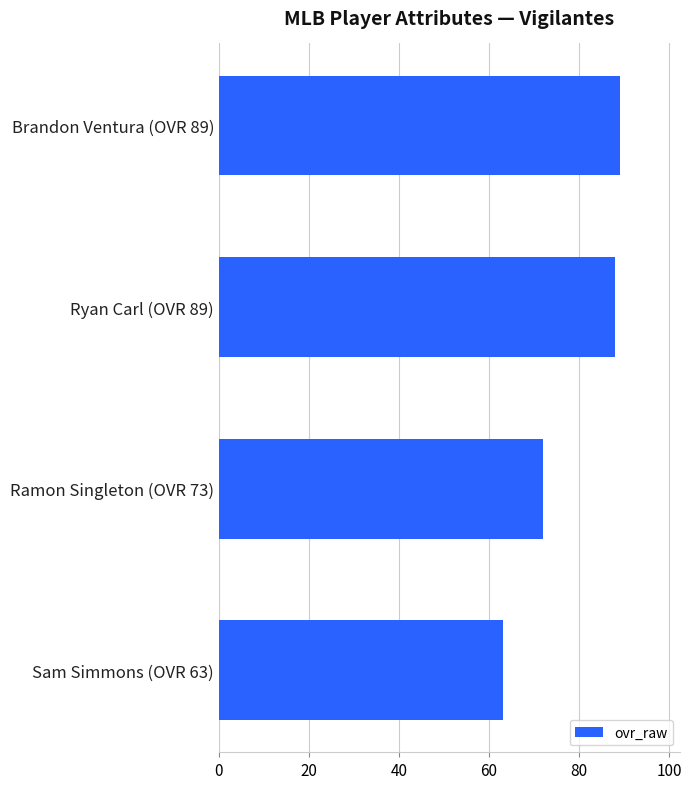

The chart shows a value of 128 at Brandon Ventura (OVR 89). True or false?

False